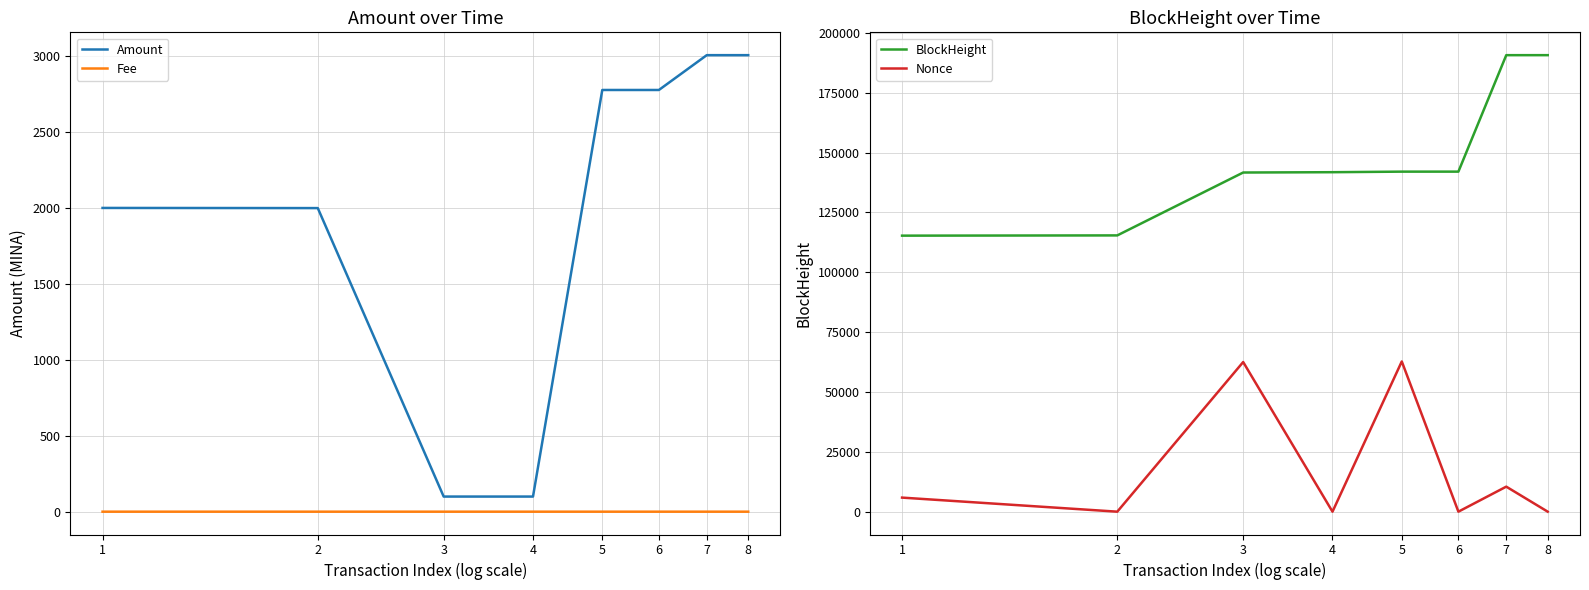

Reading right to left, transcribe all the data shown in this chart.

Amount: 8=3006.0	7=3006.0	6=2776.7	5=2776.7	4=99.5	3=99.5	2=1999.0	1=2000.0
Fee: 8=0.0	7=0.0	6=0.0	5=0.0	4=0.0	3=0.0	2=0.0	1=0.0
BlockHeight: 8=190681.0	7=190676.0	6=142031.0	5=142028.0	4=141796.0	3=141661.0	2=115395.0	1=115292.0
Nonce: 8=3.0	7=10452.0	6=2.0	5=62743.0	4=1.0	3=62503.0	2=0.0	1=5876.0